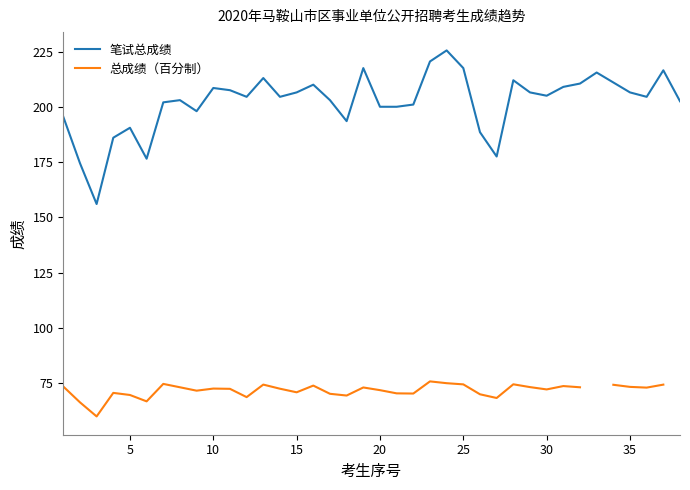

Is it true that 笔试总成绩 equals 255.8 at 5?

False